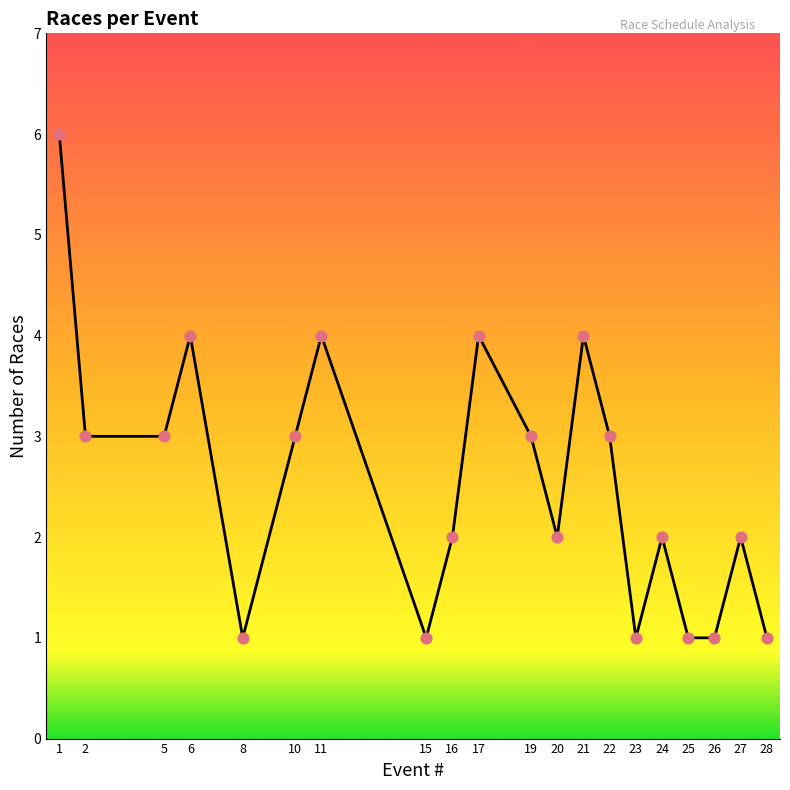

Between 6 and 2, which is larger?

6